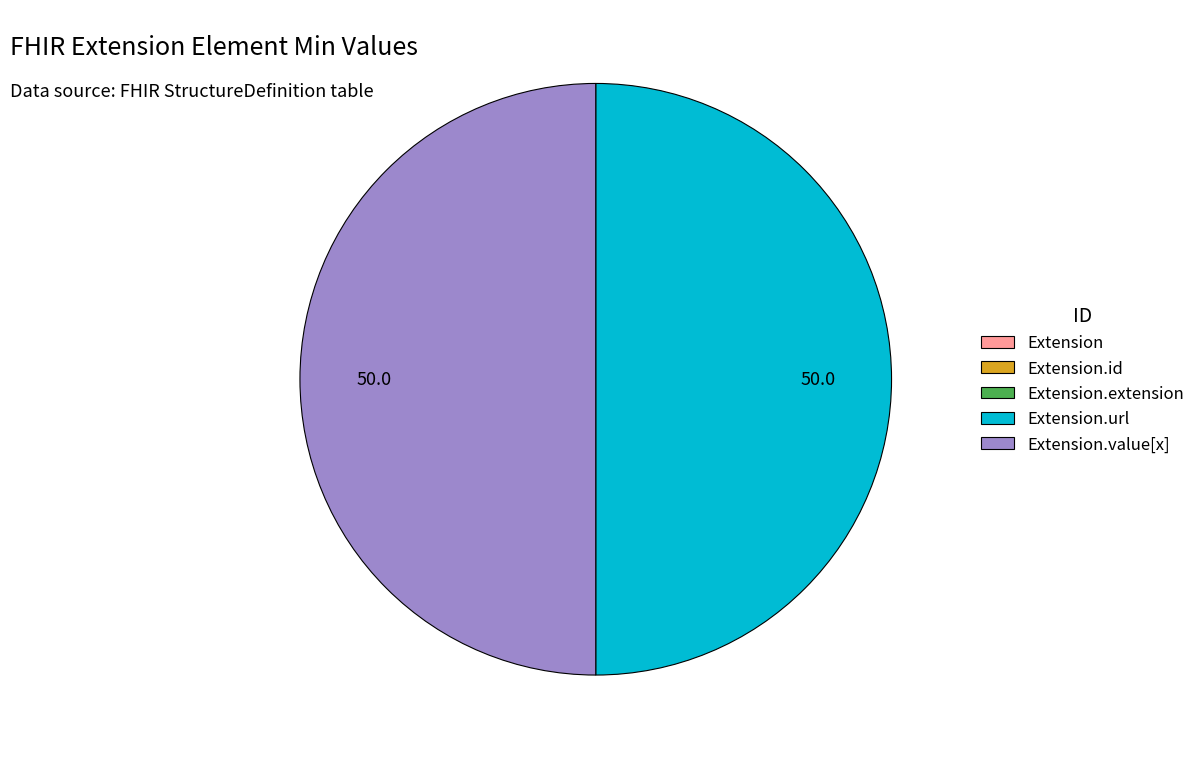

Is Extension.id the majority of the pie?

No